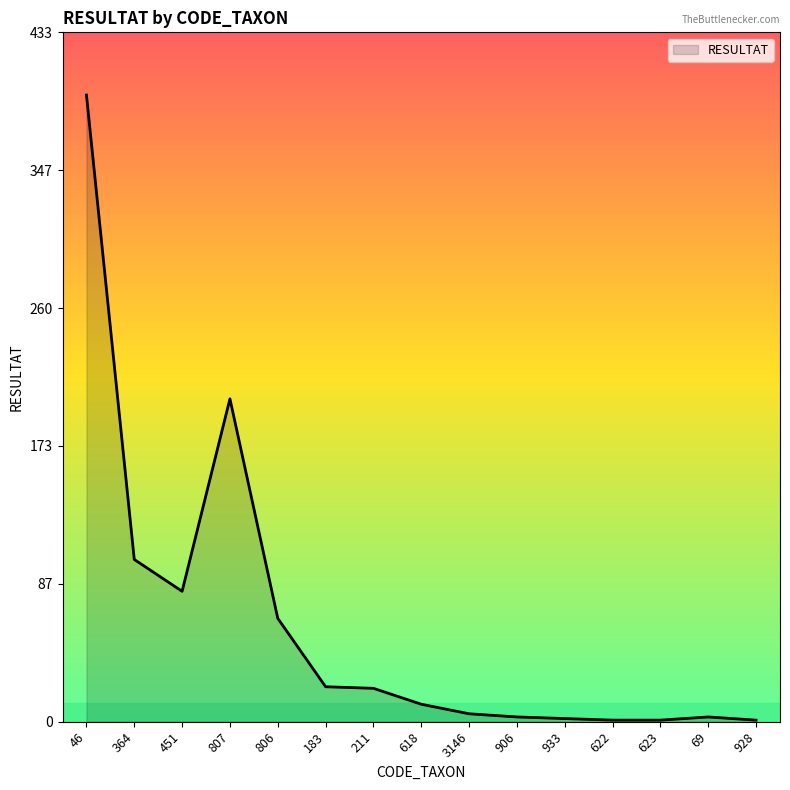

What is the ratio of the value at 46 to the value at 183?

17.9